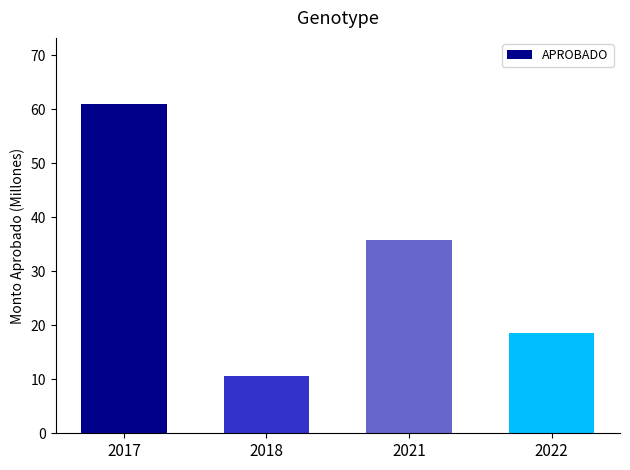

Rank the categories by value from lowest to highest.

2018, 2022, 2021, 2017